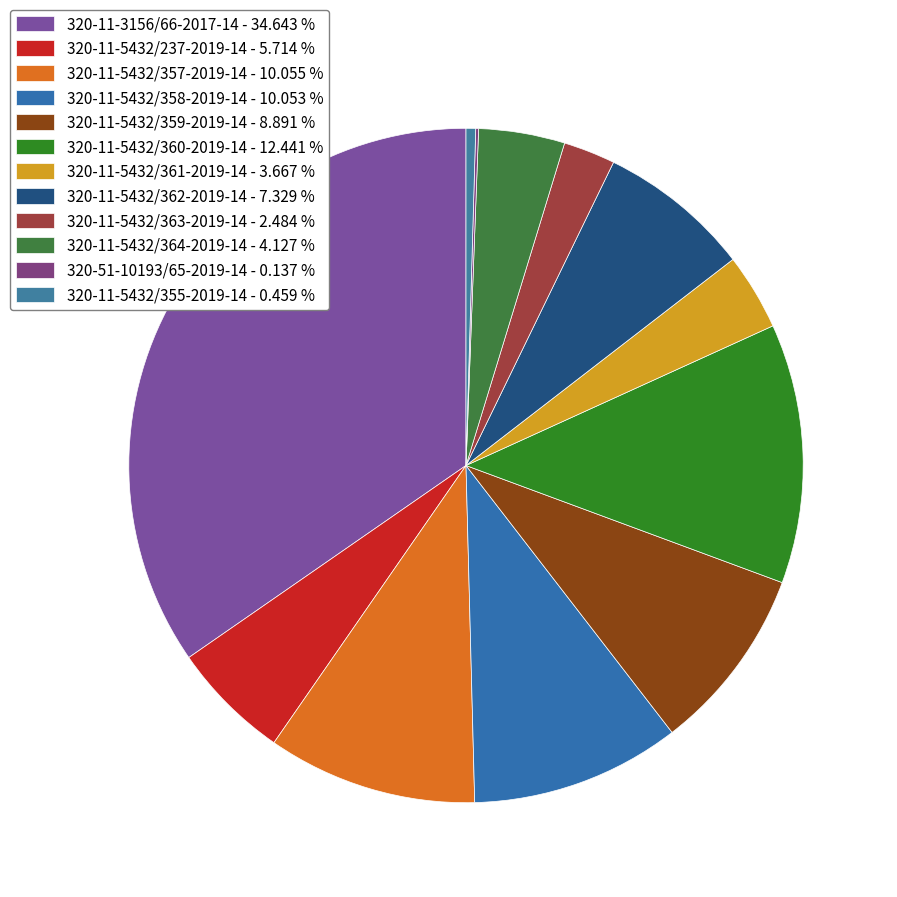

What percentage is the 320-11-5432/359-2019-14 slice, to the nearest percent?

9%